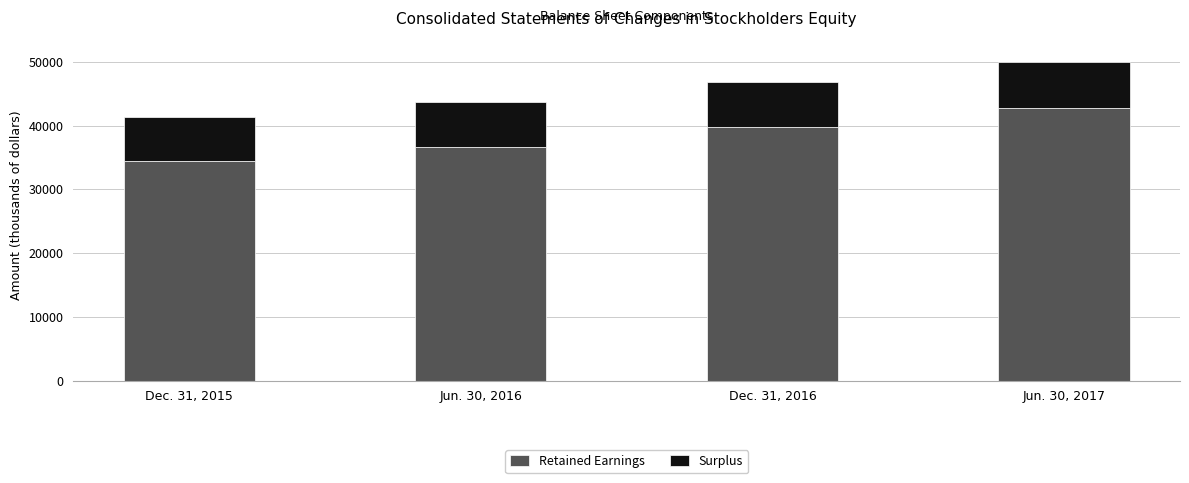

Are the bars grouped side by side (vs. stacked)?

No